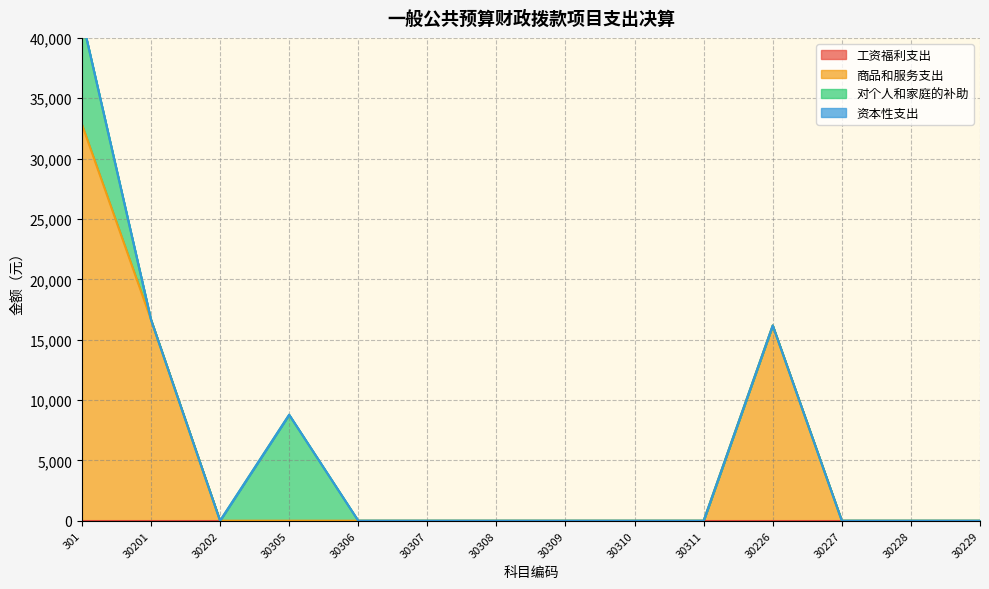

True or false: 工资福利支出 and 资本性支出 cross at least once.

False